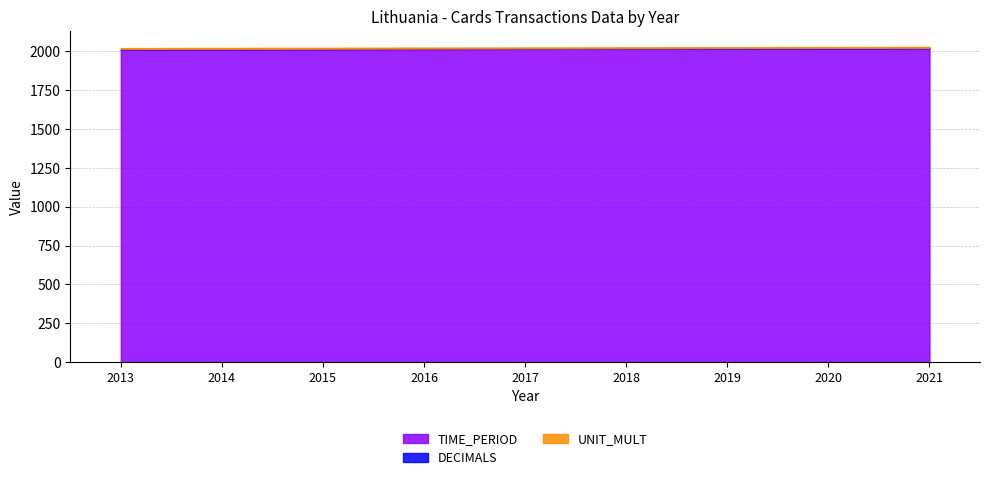

Reading right to left, list all the values displayed in this chart.

TIME_PERIOD: 2021	2020	2019	2018	2017	2016	2015	2014	2013
DECIMALS: 3	3	3	3	3	3	3	3	3
UNIT_MULT: 6	6	6	6	6	6	6	6	6